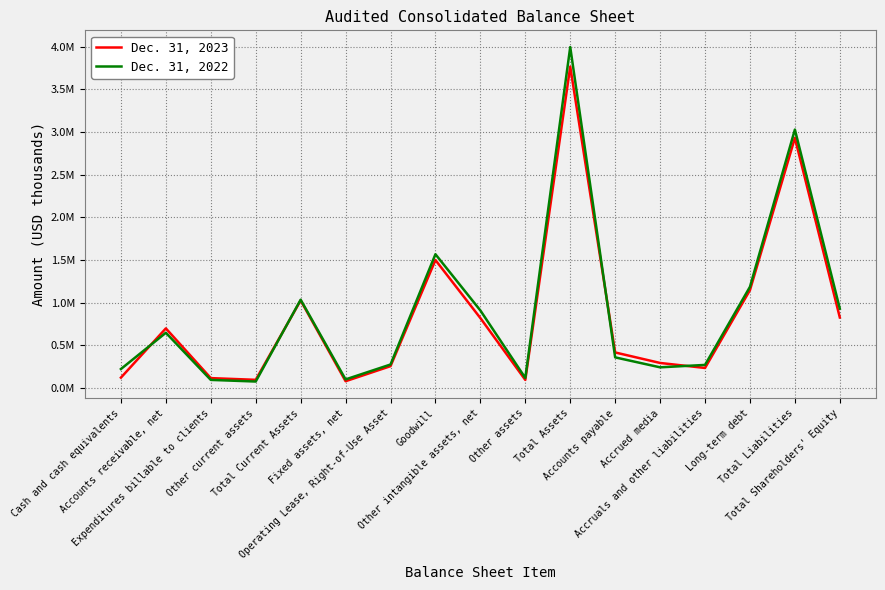

What is the difference between the Dec. 31, 2023 values at Accrued media and Total Current Assets?

733289